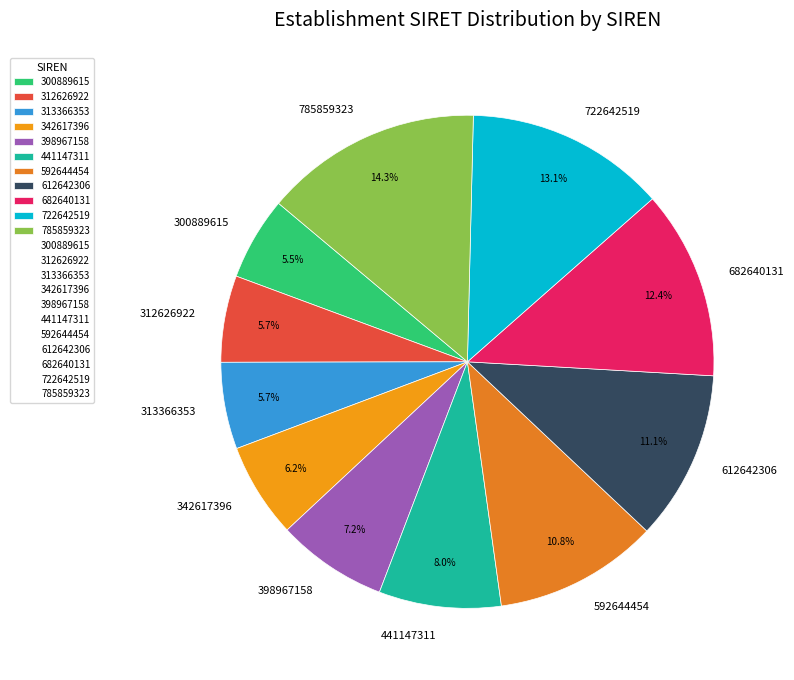

To the nearest percent, what is the average slice percentage?

9%